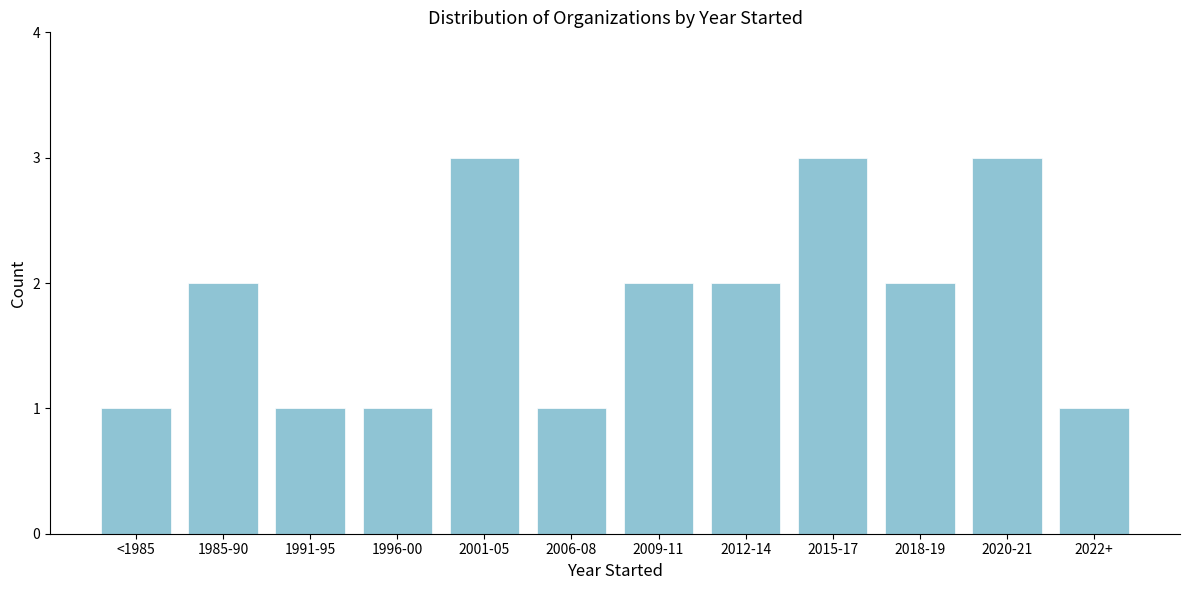

Reading left to right, extract all data points from this chart.

1	2	1	1	3	1	2	2	3	2	3	1